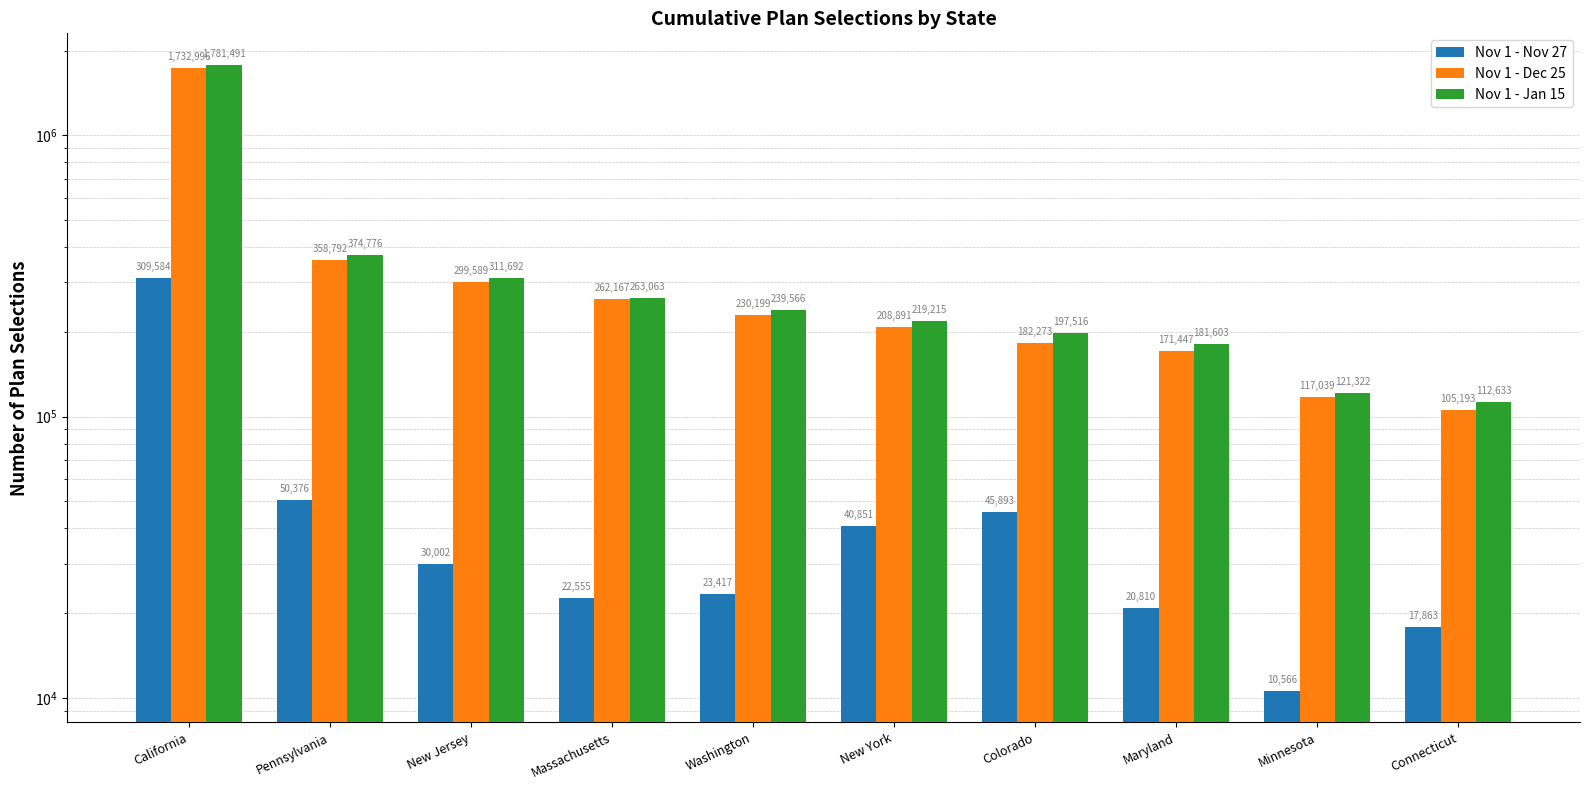

Is it true that Nov 1 - Dec 25 equals 128017 at Washington?

False